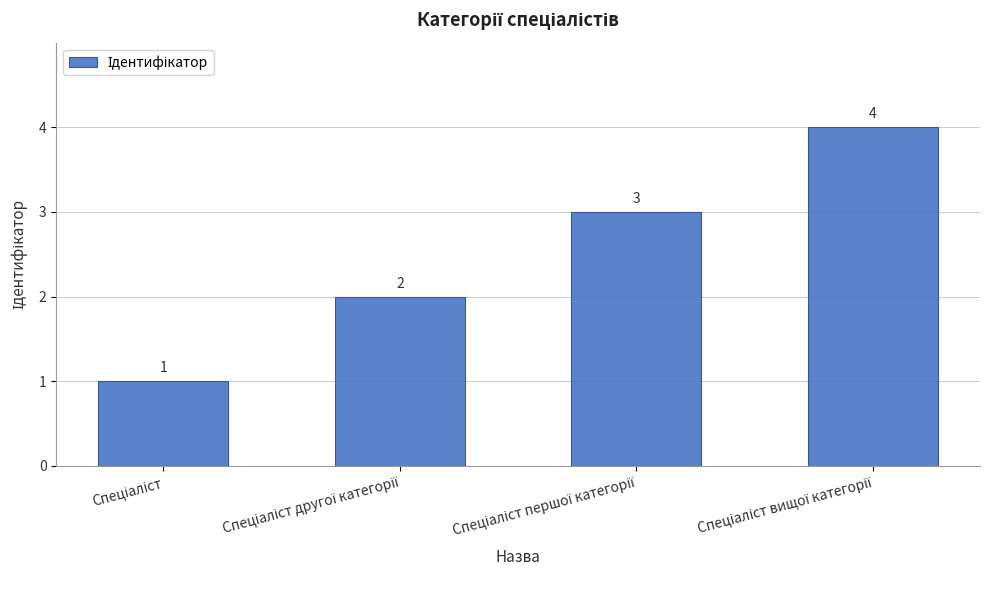

How many categories are shown in the chart?

4